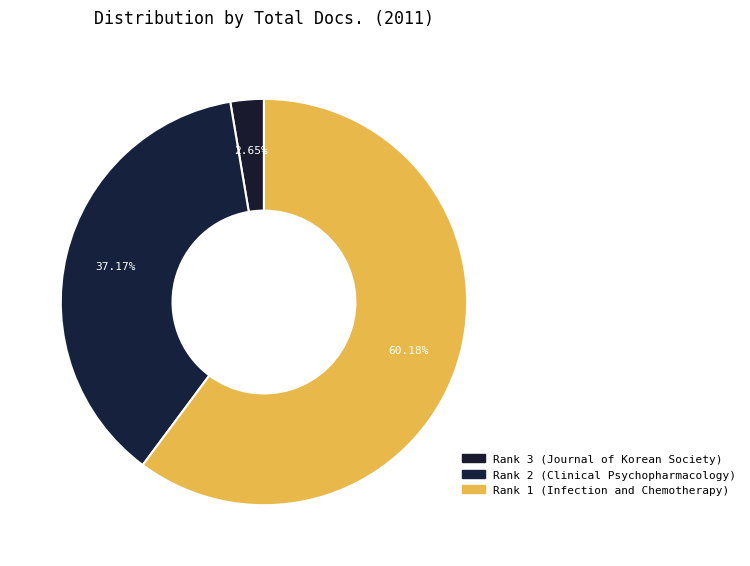

Between Rank 2 (Clinical Psychopharmacology) and Rank 1 (Infection and Chemotherapy), which is larger?

Rank 1 (Infection and Chemotherapy)